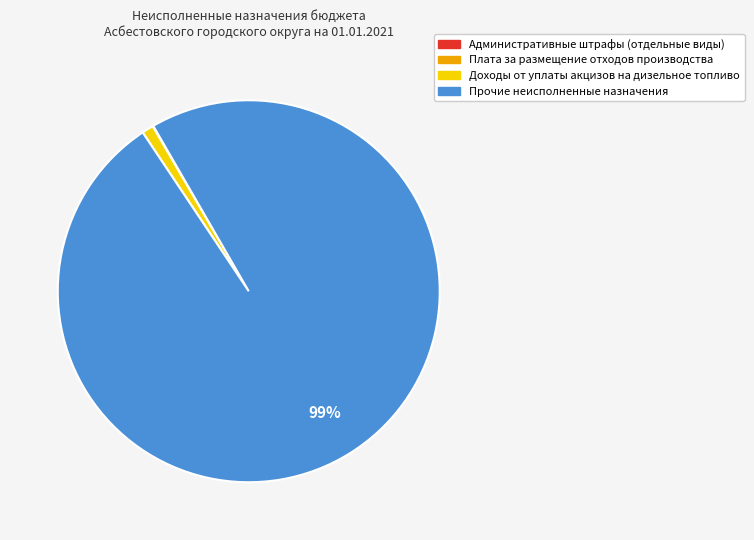

To the nearest percent, what is the average slice percentage?

25%